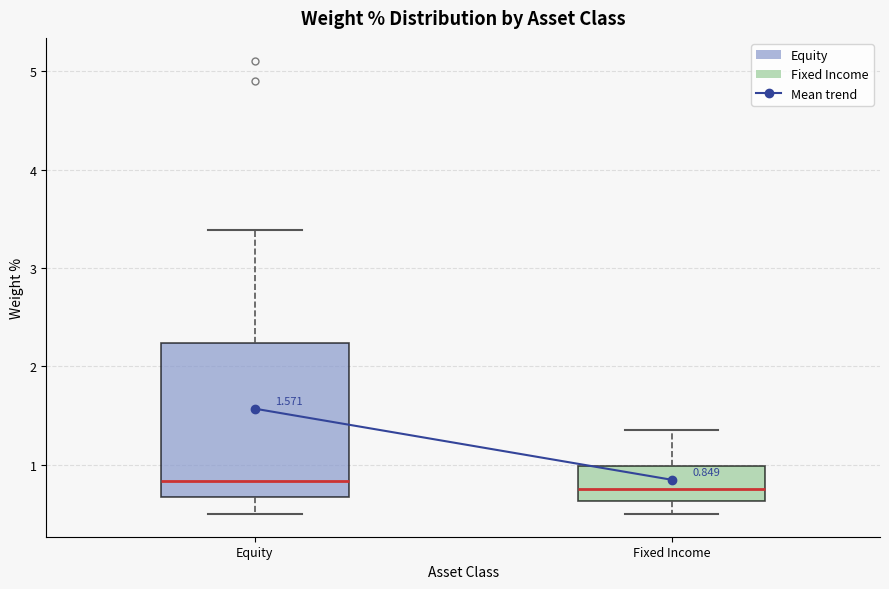

Which box is the tallest, from its lower edge to its upper edge?

Equity